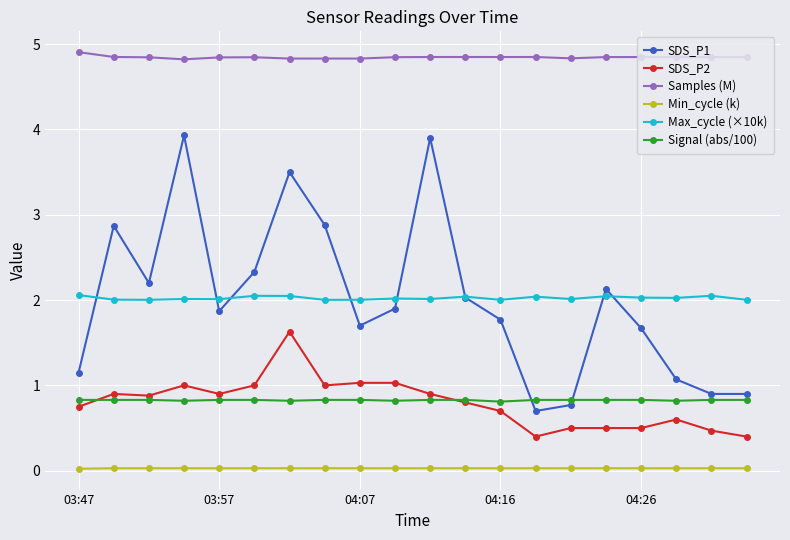

Rank the series by their maximum value, from lowest to highest.

Min_cycle (k), Signal (abs/100), SDS_P2, Max_cycle (×10k), SDS_P1, Samples (M)